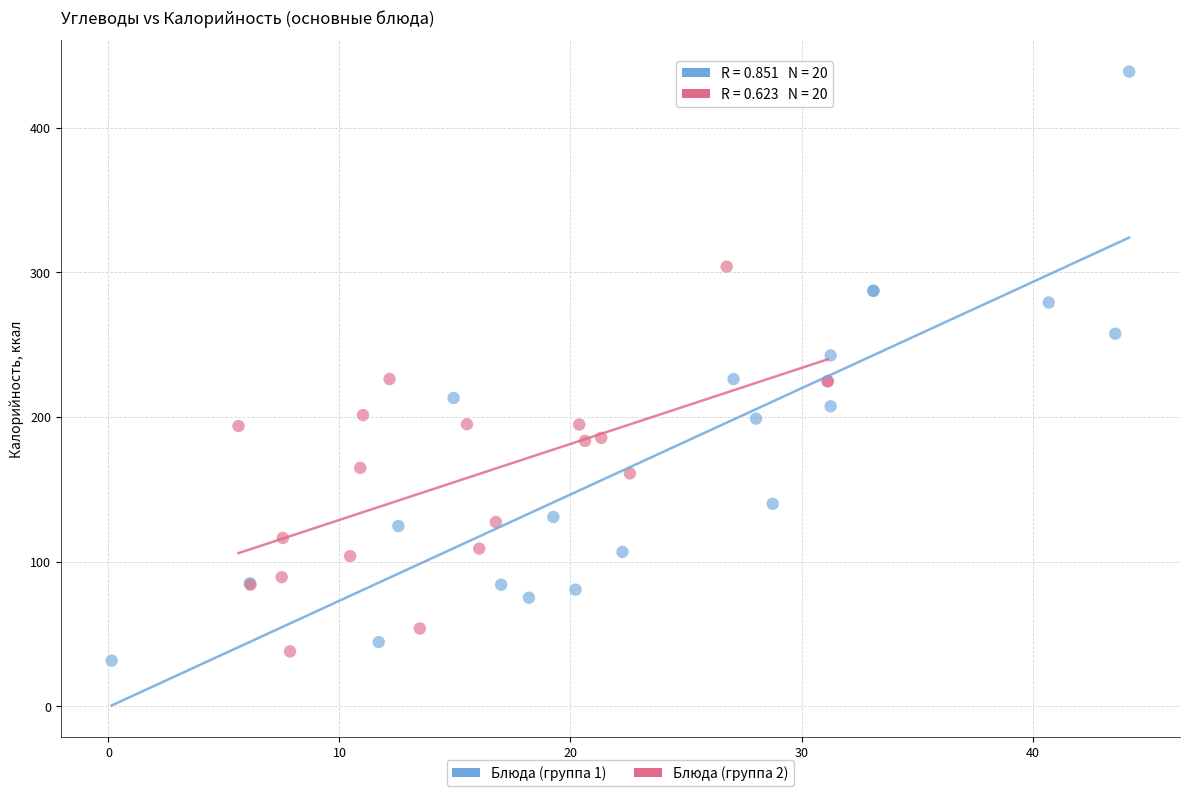

What are all the series names shown in the legend?

Блюда (группа 1), Блюда (группа 2)